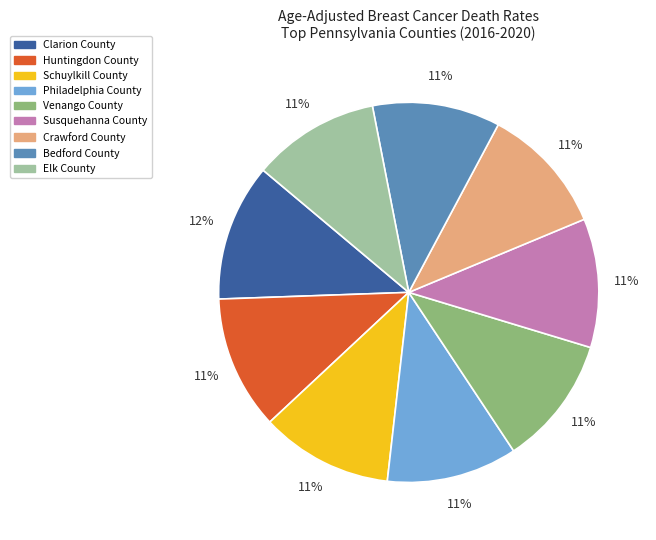

Is it true that Philadelphia County is 11% of the pie?

True